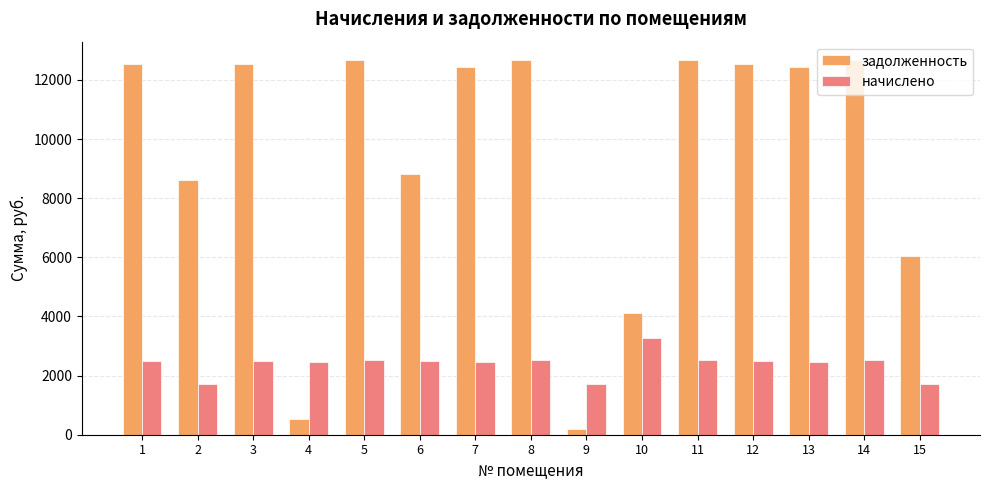

What is the total value across all series at 7?

14899.0